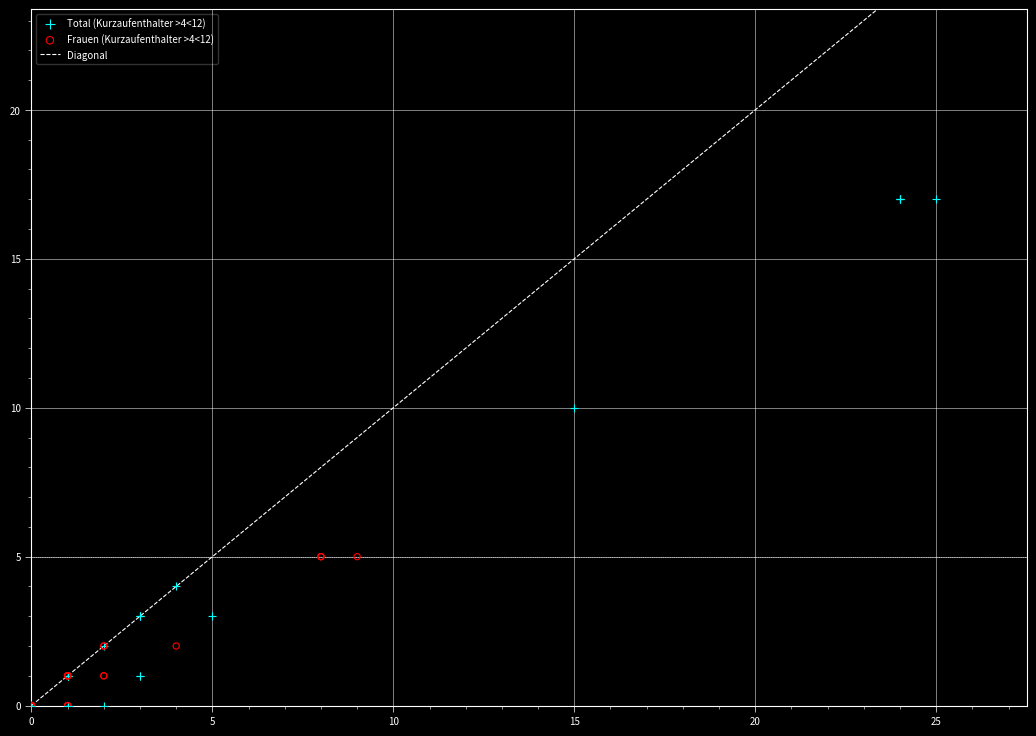

Which series reaches the maximum Y coordinate?

Total (Kurzaufenthalter >4<12)